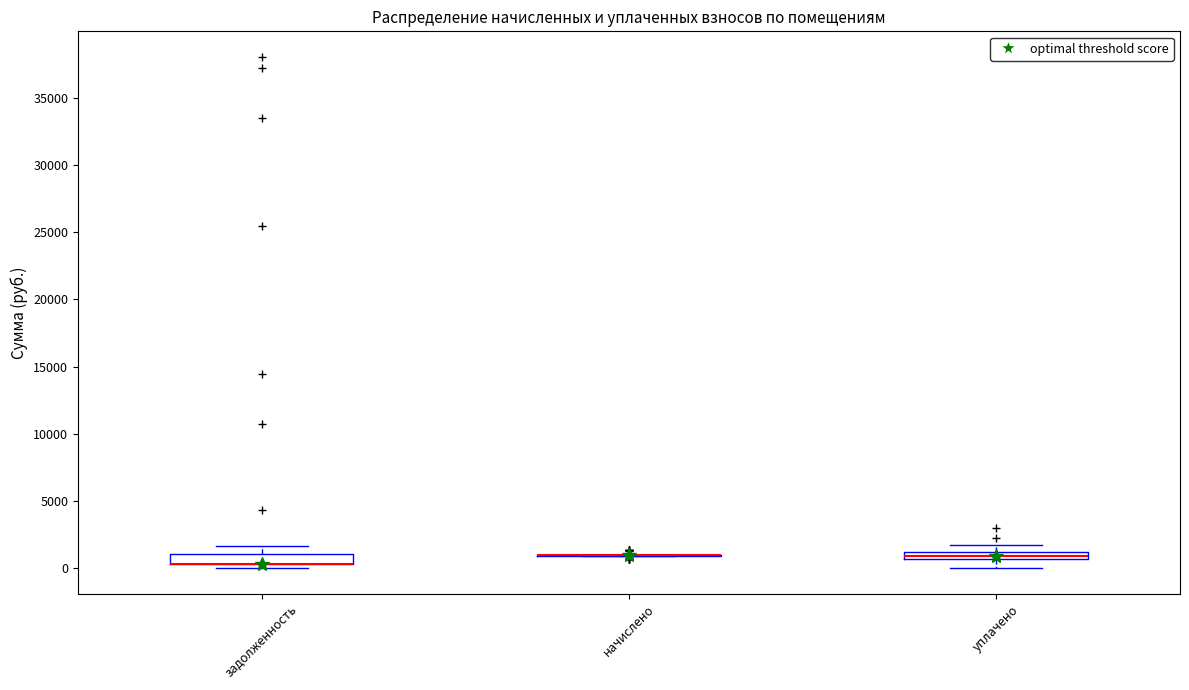

Where is the lower edge of the box for задолженность on the y-axis? The values are not printed on the chart, so give them approximately, as read against the axis.

500